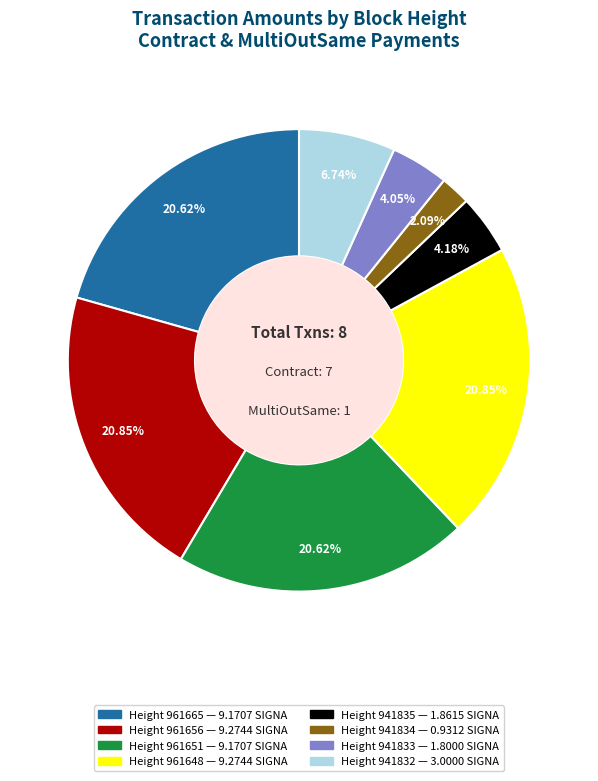

Is there any slice that represents more than half of the pie?

No